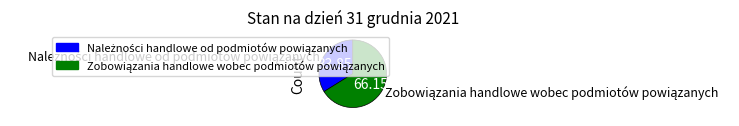

Is there a majority slice in this chart?

Yes